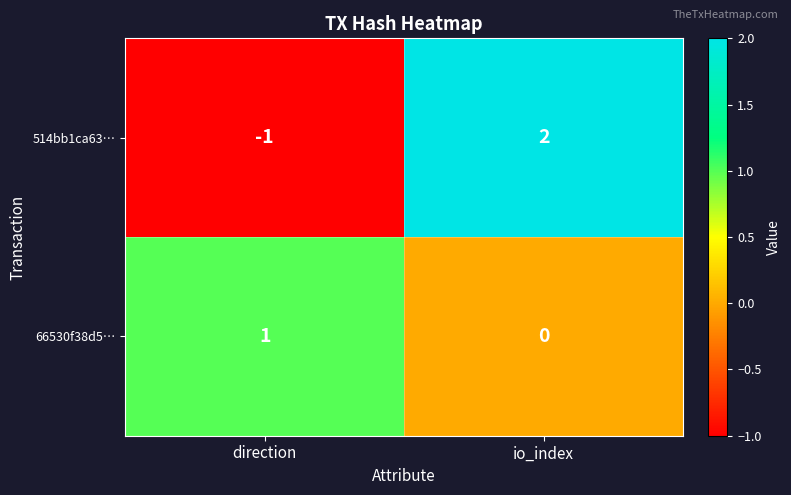

Reading left to right, transcribe all the data shown in this chart.

514bb1ca63…: direction=-1	io_index=2
66530f38d5…: direction=1	io_index=0